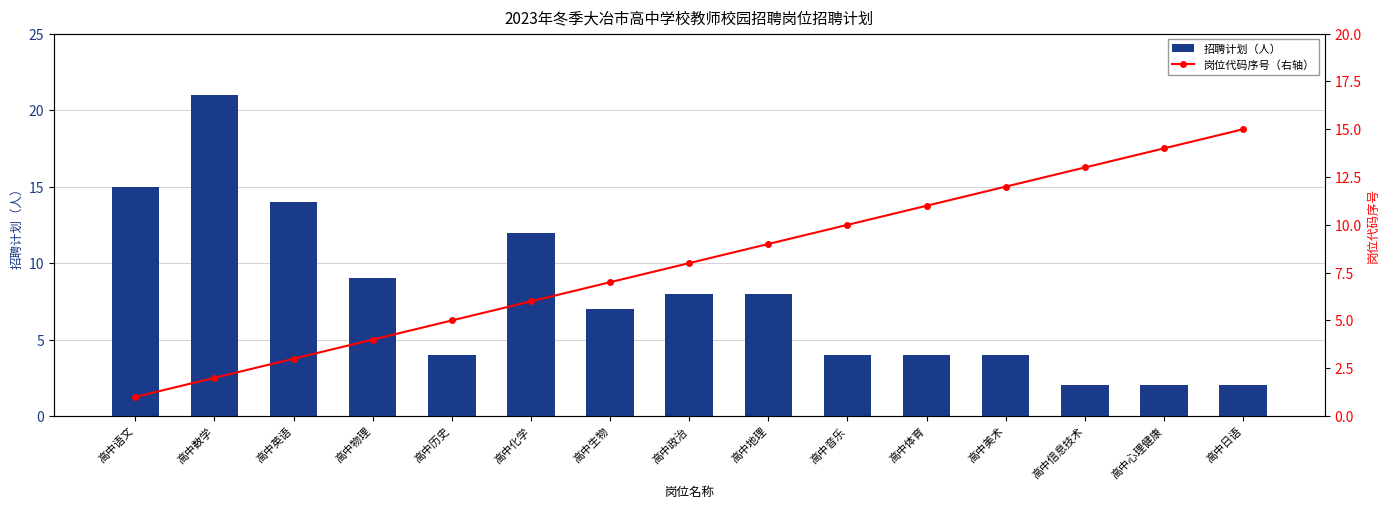

What is the total value across all series at 高中地理?

17